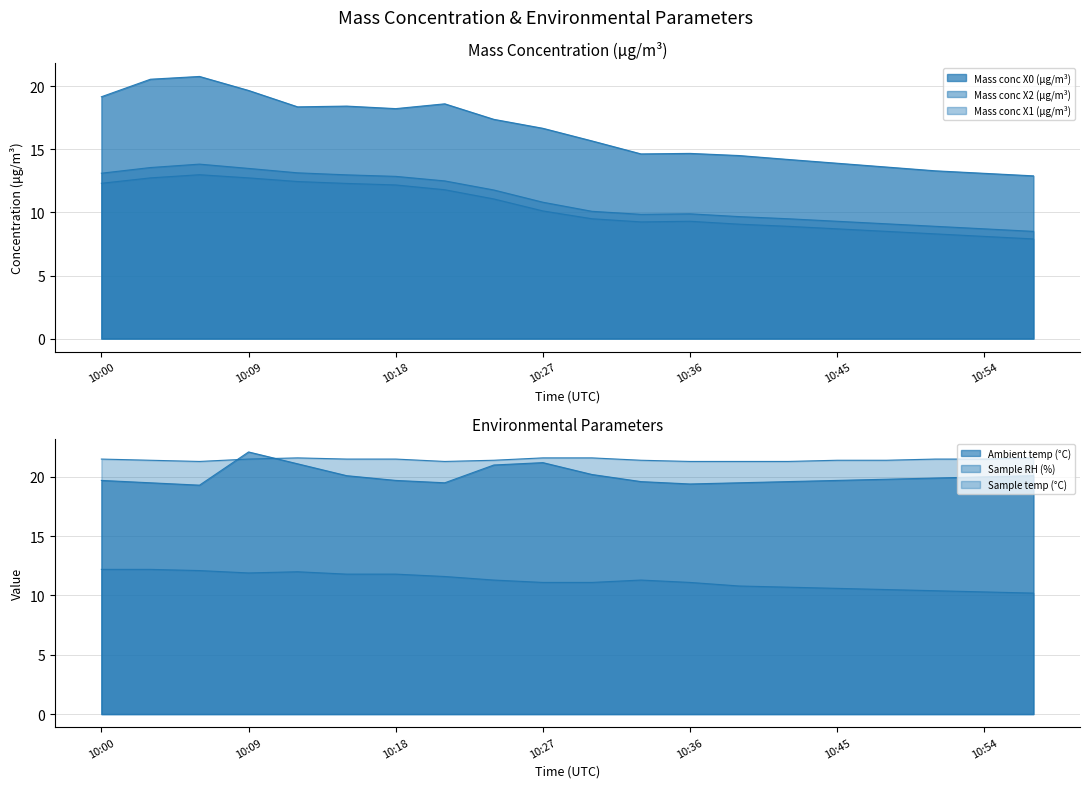

What is the value of the Ambient temp (°C) point at the 1st from the left?

19.7